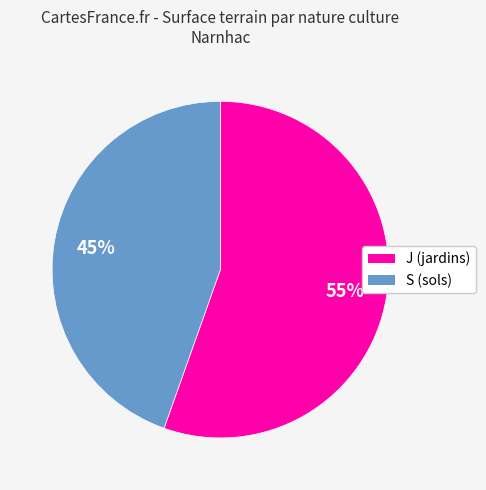

What percentage is the J (jardins) slice, to the nearest percent?

55%